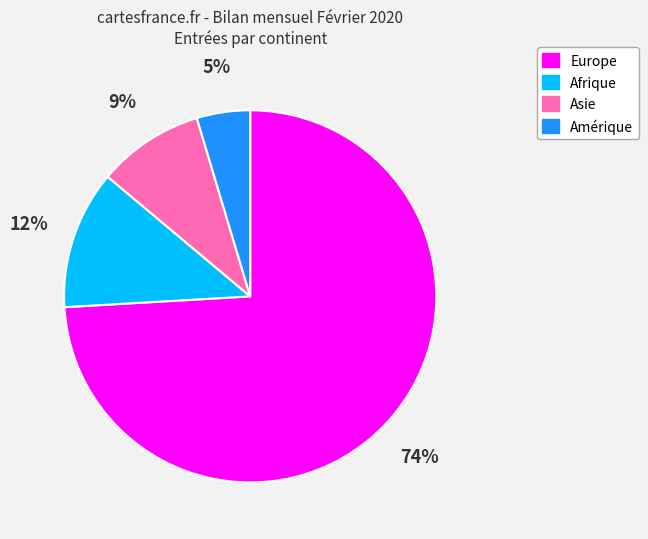

To the nearest percent, what is the difference between the Asie and Europe slice percentages?

65%